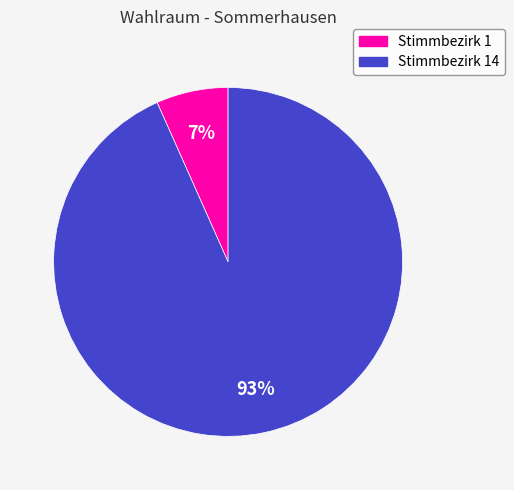

Does any single category account for the majority?

Yes